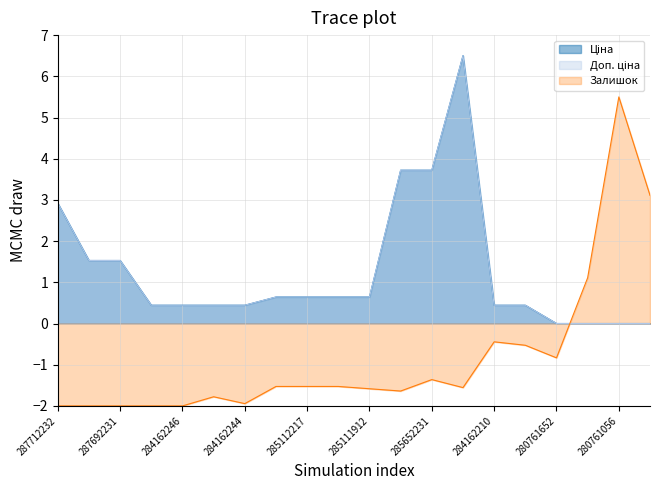

Reading left to right, transcribe all the data shown in this chart.

Ціна: 2.9	1.5	1.5	0.4	0.4	0.4	0.4	0.6	0.6	0.6	0.6	3.7	3.7	6.5	0.4	0.4	0.0	0.0	0.0	0.0
Доп. ціна: 2.9	1.5	1.5	0.4	0.4	0.4	0.4	0.6	0.6	0.6	0.6	3.7	3.7	6.5	0.4	0.4	0.0	0.0	0.0	0.0
Залишок: -2.0	-2.0	-2.0	-2.0	-2.0	-1.8	-1.9	-1.5	-1.5	-1.5	-1.6	-1.6	-1.4	-1.6	-0.4	-0.5	-0.8	1.1	5.5	3.1